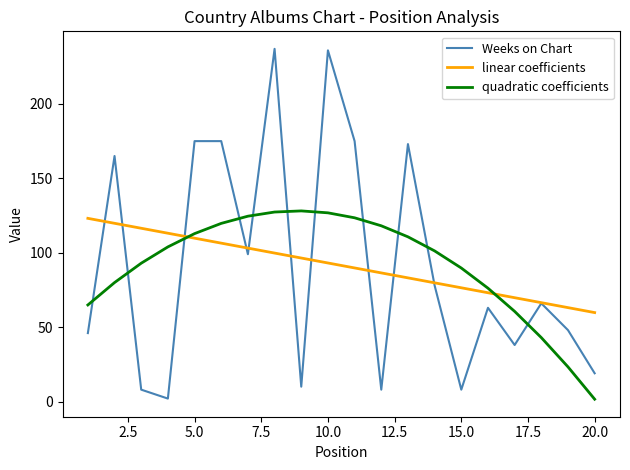

What is the greatest value displayed?

237.0